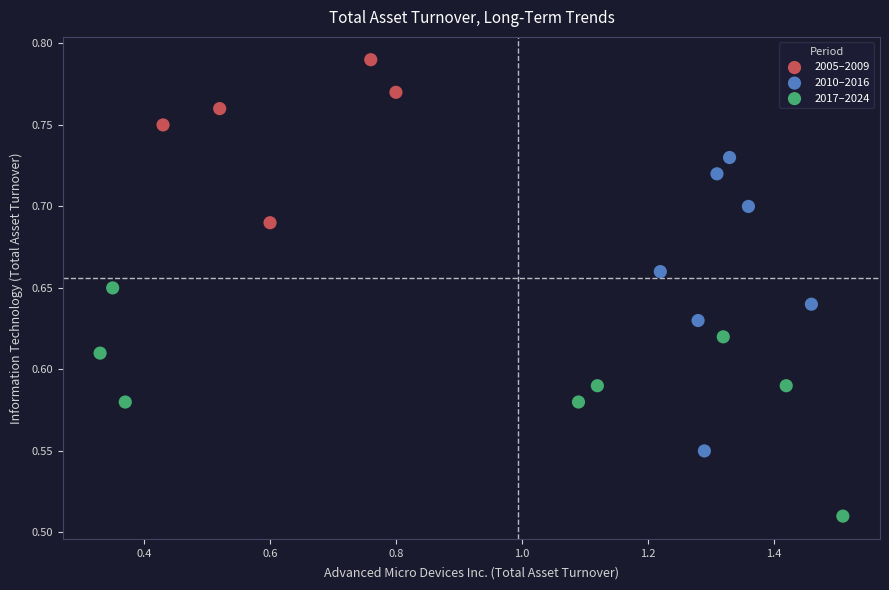

Which series reaches the minimum Y coordinate?

2017–2024